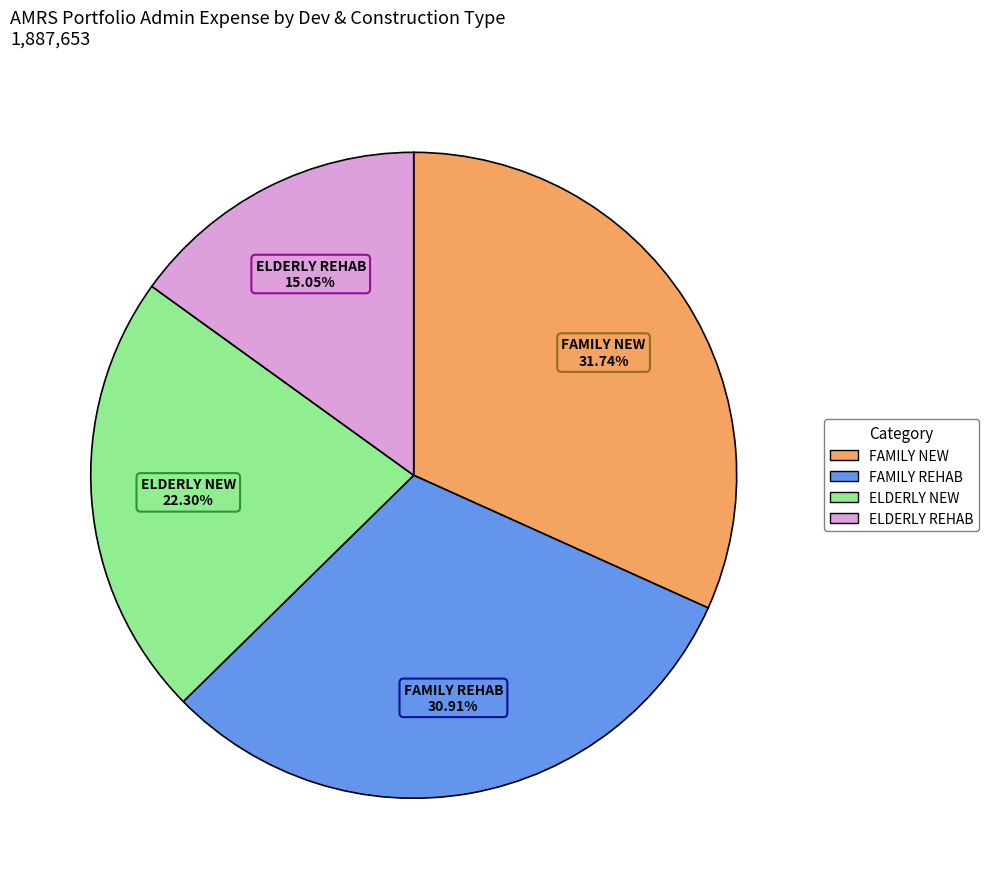

Is there any slice that represents more than half of the pie?

No